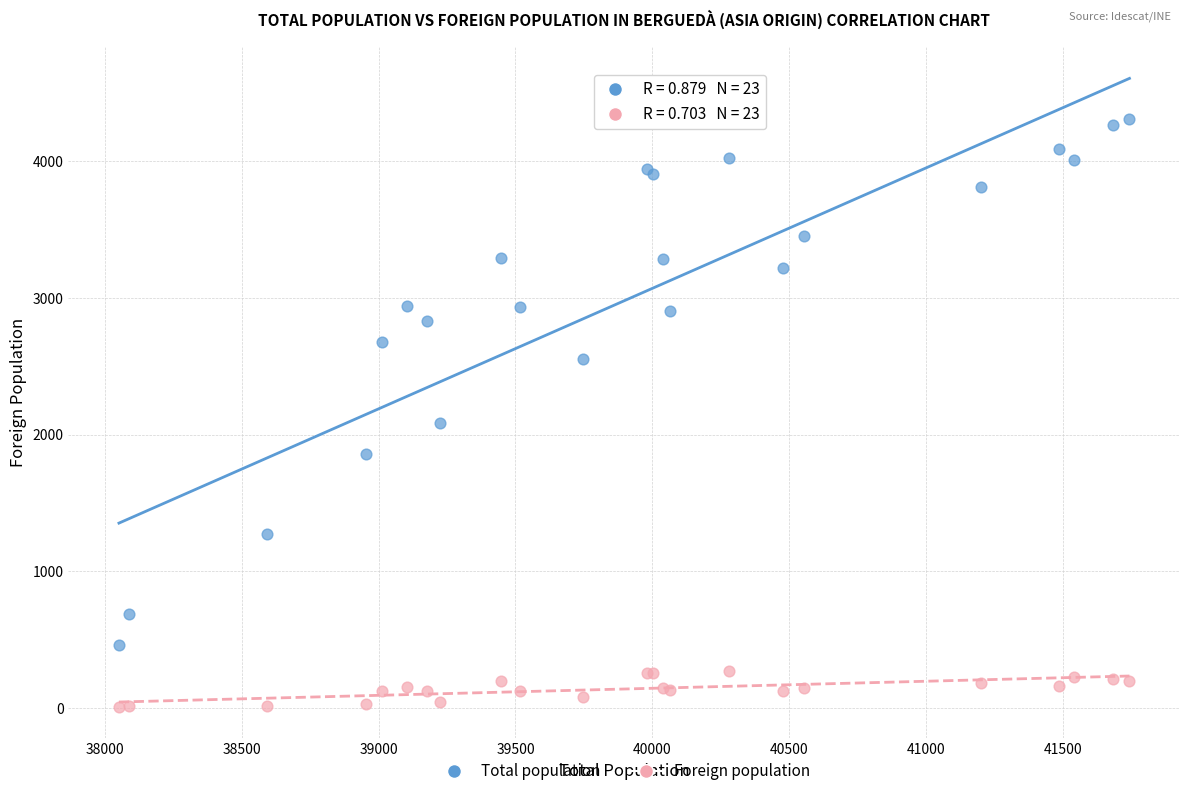

Which series reaches the maximum Y coordinate?

Total population